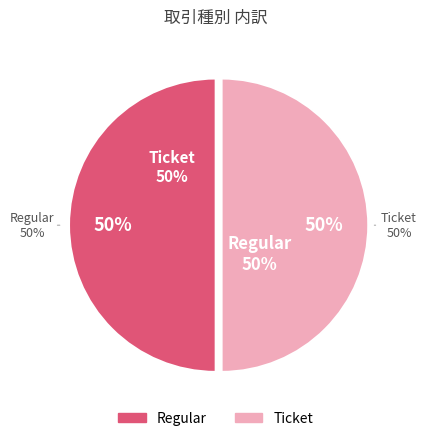

Which has a higher value, Regular or Ticket?

Regular